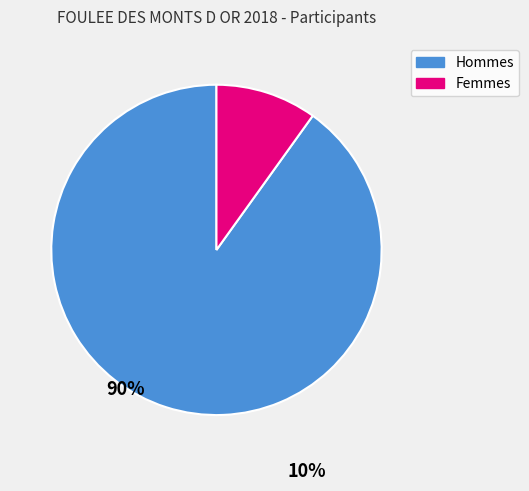

Is there any slice that represents more than half of the pie?

Yes